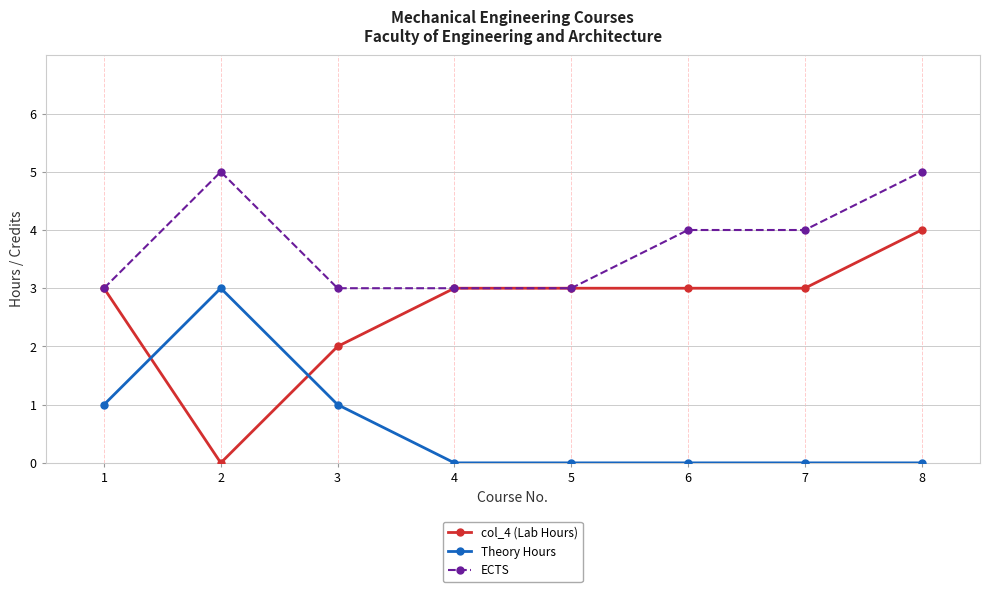

True or false: col_4 (Lab Hours) and Theory Hours cross at least once.

True